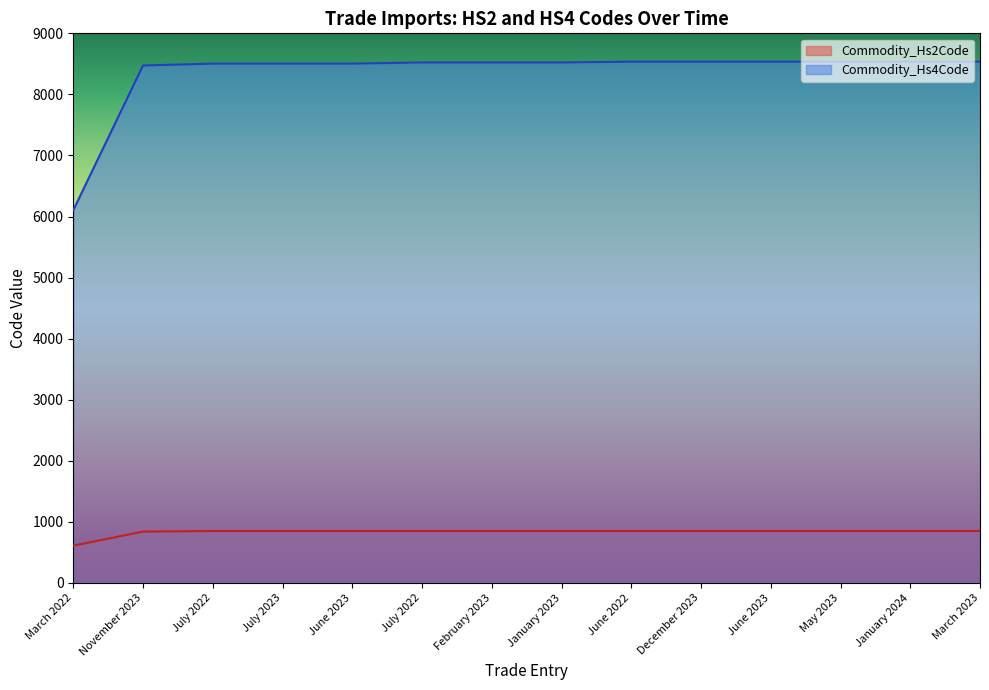

True or false: Commodity_Hs4Code has a value of 11836 at July 2022.

False